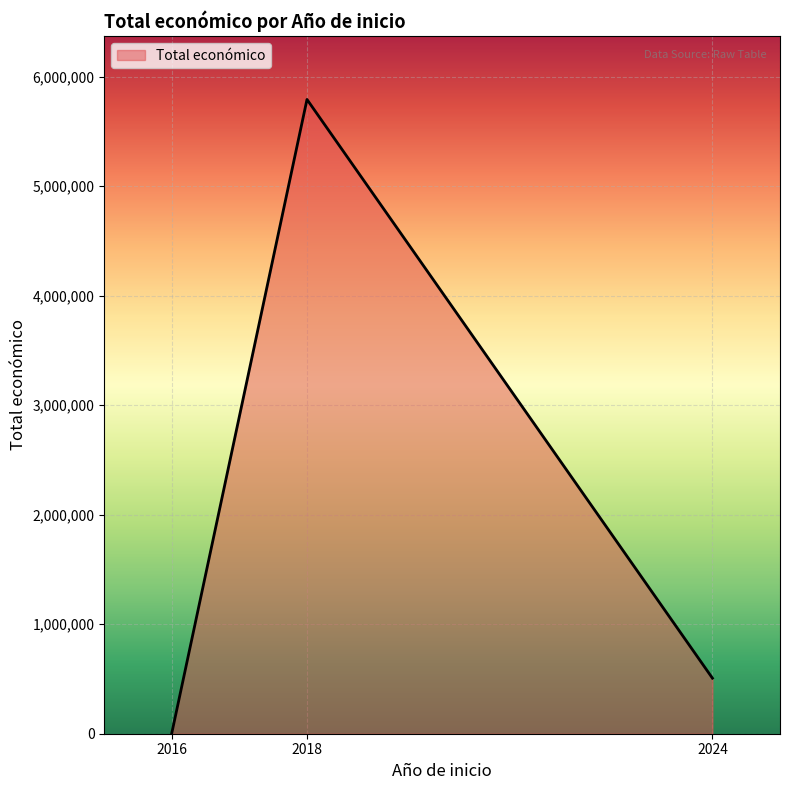

What is the difference between the values at 2018 and 2016?

5784241